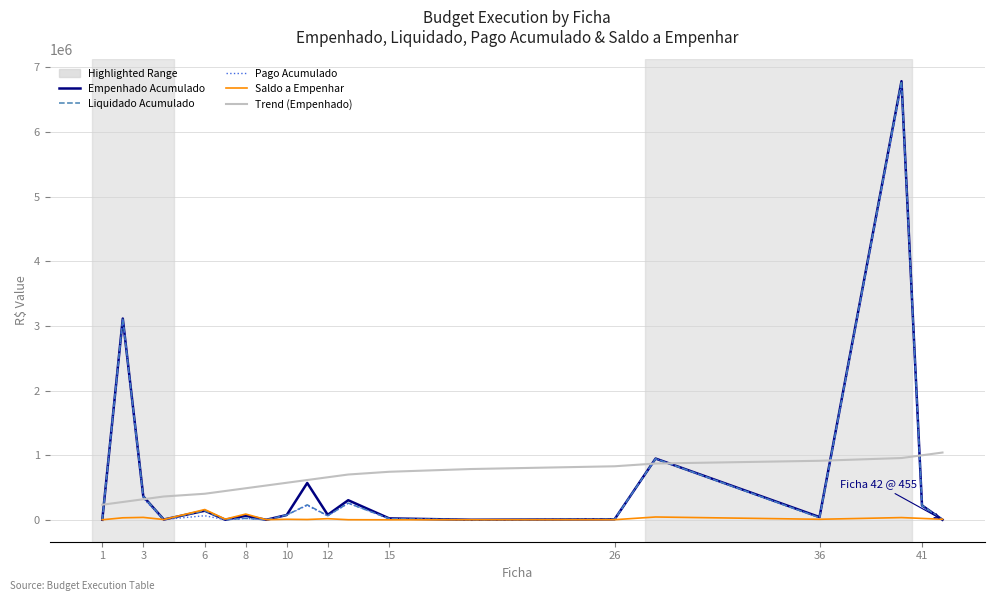

What is the greatest value displayed?

6787338.2